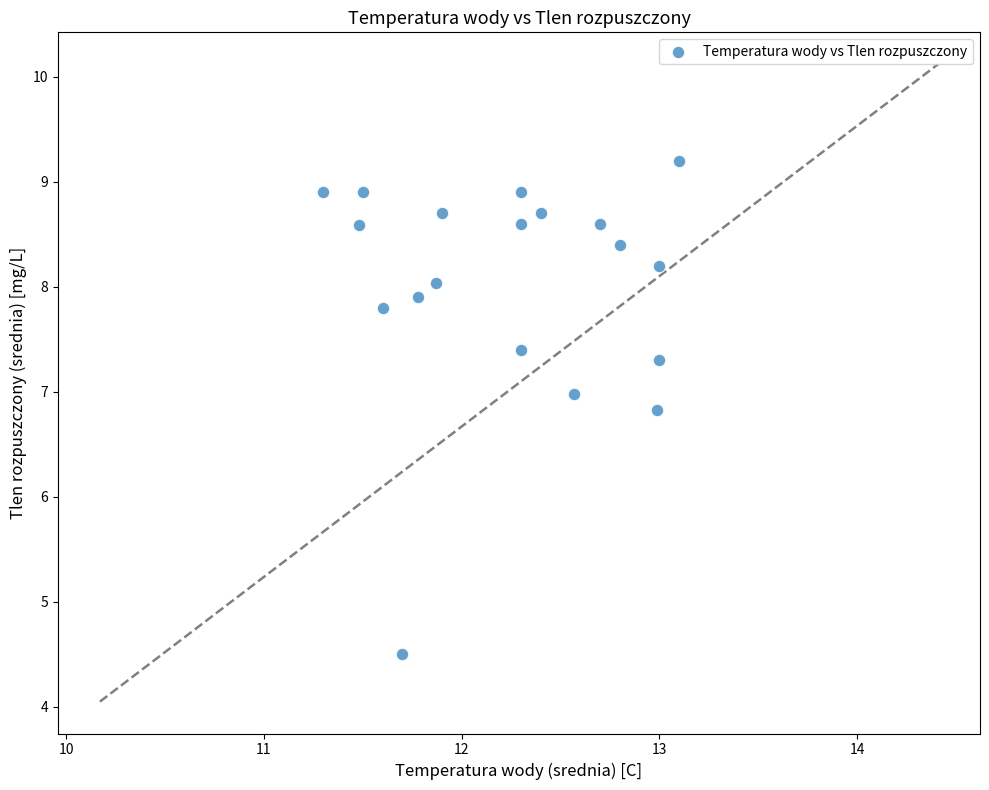

What Y value in the scatter plot is closest to 6?

6.8